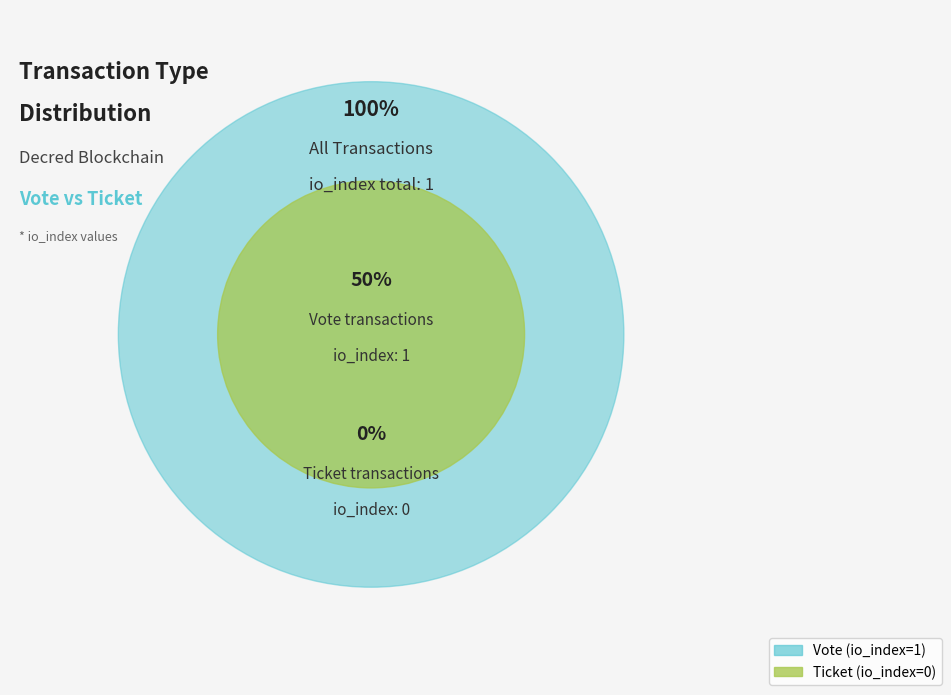

To the nearest percent, what is the average slice percentage?

50%